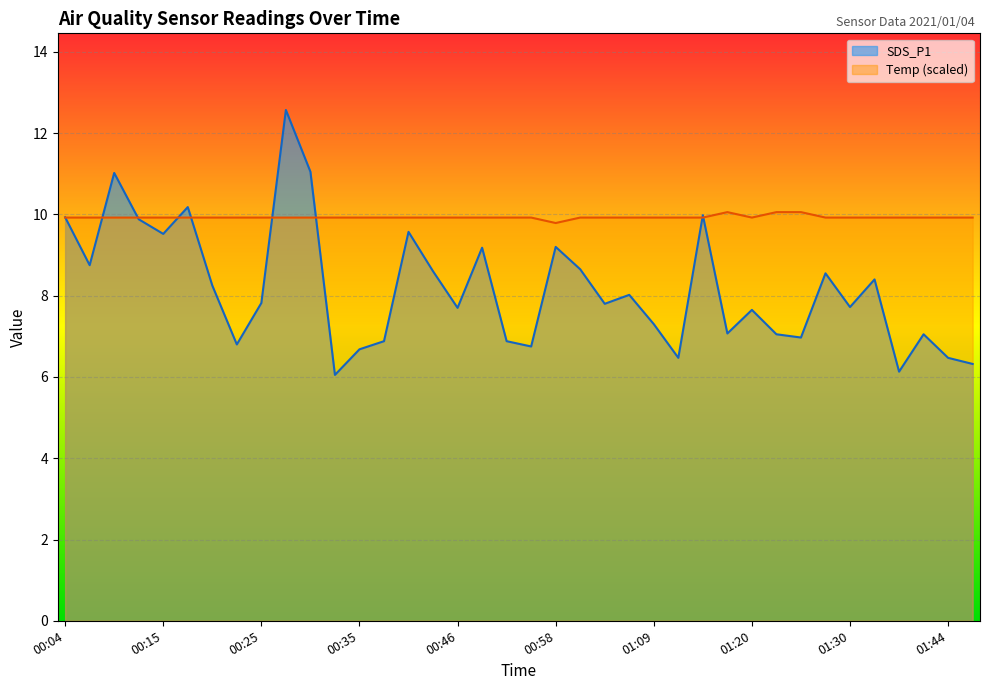

List the series in order of their peak value, lowest first.

Temp (scaled), SDS_P1